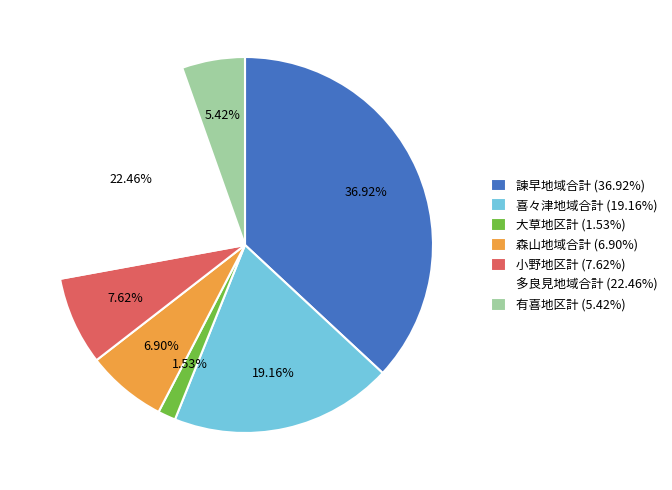

What is the ratio of the value at 喜々津地域合計 (19.16%) to the value at 小野地区計 (7.62%)?

2.5